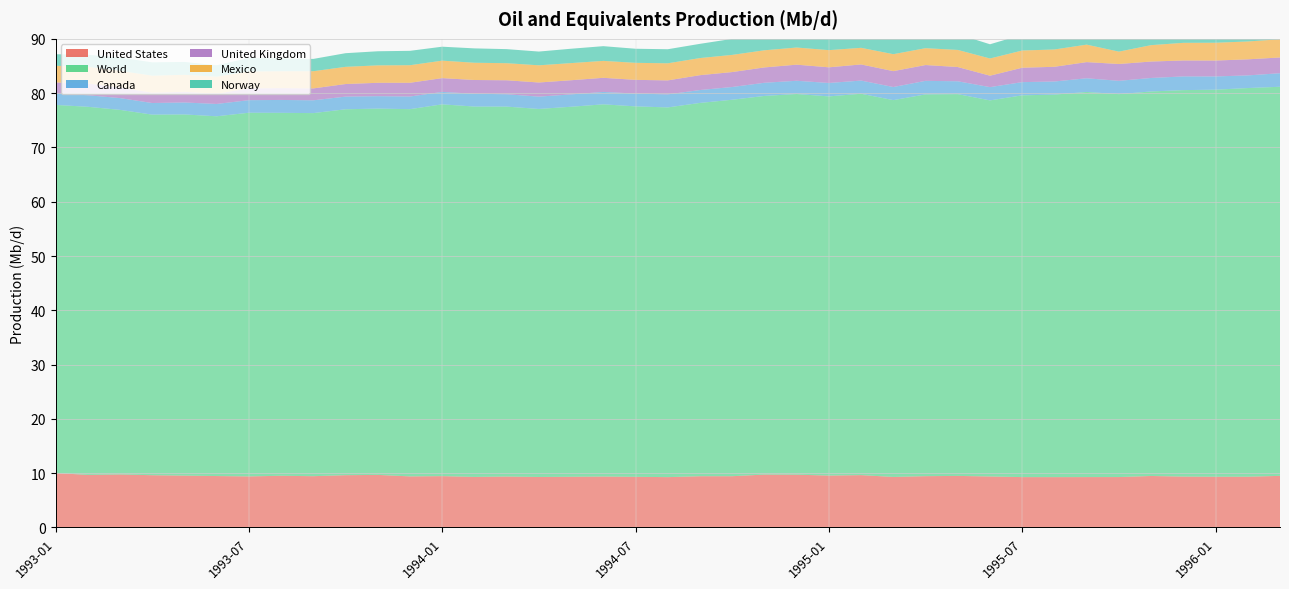

Reading right to left, transcribe all the data shown in this chart.

United States: 1996-03=9.5	1996-02=9.3	1996-01=9.3	1995-12=9.4	1995-11=9.5	1995-10=9.3	1995-09=9.3	1995-08=9.3	1995-07=9.3	1995-06=9.4	1995-05=9.5	1995-04=9.4	1995-03=9.3	1995-02=9.6	1995-01=9.6	1994-12=9.7	1994-11=9.7	1994-10=9.4	1994-09=9.4	1994-08=9.3	1994-07=9.3	1994-06=9.4	1994-05=9.3	1994-04=9.3	1994-03=9.4	1994-02=9.3	1994-01=9.5	1993-12=9.4	1993-11=9.7	1993-10=9.6	1993-09=9.4	1993-08=9.5	1993-07=9.4	1993-06=9.5	1993-05=9.5	1993-04=9.6	1993-03=9.8	1993-02=9.7	1993-01=10.0
World: 1996-03=71.7	1996-02=71.6	1996-01=71.3	1995-12=71.2	1995-11=70.8	1995-10=70.5	1995-09=70.9	1995-08=70.5	1995-07=70.3	1995-06=69.3	1995-05=70.3	1995-04=70.3	1995-03=69.4	1995-02=70.2	1995-01=69.8	1994-12=70.1	1994-11=69.7	1994-10=69.3	1994-09=68.8	1994-08=68.1	1994-07=68.2	1994-06=68.6	1994-05=68.2	1994-04=67.8	1994-03=68.1	1994-02=68.2	1994-01=68.5	1993-12=67.6	1993-11=67.5	1993-10=67.4	1993-09=66.9	1993-08=66.9	1993-07=67.0	1993-06=66.3	1993-05=66.5	1993-04=66.4	1993-03=67.2	1993-02=67.8	1993-01=67.8
Canada: 1996-03=2.5	1996-02=2.3	1996-01=2.4	1995-12=2.5	1995-11=2.5	1995-10=2.5	1995-09=2.5	1995-08=2.4	1995-07=2.4	1995-06=2.4	1995-05=2.4	1995-04=2.5	1995-03=2.4	1995-02=2.4	1995-01=2.5	1994-12=2.4	1994-11=2.4	1994-10=2.3	1994-09=2.4	1994-08=2.4	1994-07=2.4	1994-06=2.3	1994-05=2.3	1994-04=2.3	1994-03=2.3	1994-02=2.4	1994-01=2.3	1993-12=2.3	1993-11=2.3	1993-10=2.3	1993-09=2.4	1993-08=2.4	1993-07=2.3	1993-06=2.3	1993-05=2.2	1993-04=2.1	1993-03=2.2	1993-02=2.1	1993-01=2.1
United Kingdom: 1996-03=2.9	1996-02=3.0	1996-01=2.9	1995-12=2.9	1995-11=3.0	1995-10=3.1	1995-09=3.0	1995-08=2.7	1995-07=2.7	1995-06=2.1	1995-05=2.6	1995-04=2.9	1995-03=2.9	1995-02=3.0	1995-01=2.9	1994-12=3.0	1994-11=2.8	1994-10=2.8	1994-09=2.7	1994-08=2.6	1994-07=2.5	1994-06=2.6	1994-05=2.6	1994-04=2.6	1994-03=2.6	1994-02=2.5	1994-01=2.5	1993-12=2.5	1993-11=2.5	1993-10=2.3	1993-09=2.2	1993-08=2.2	1993-07=2.2	1993-06=1.9	1993-05=2.0	1993-04=1.9	1993-03=1.9	1993-02=2.2	1993-01=2.0
Mexico: 1996-03=3.4	1996-02=3.3	1996-01=3.3	1995-12=3.3	1995-11=3.0	1995-10=2.3	1995-09=3.2	1995-08=3.2	1995-07=3.2	1995-06=3.2	1995-05=3.2	1995-04=3.1	1995-03=3.1	1995-02=3.1	1995-01=3.2	1994-12=3.2	1994-11=3.2	1994-10=3.2	1994-09=3.2	1994-08=3.1	1994-07=3.1	1994-06=3.1	1994-05=3.2	1994-04=3.2	1994-03=3.1	1994-02=3.2	1994-01=3.2	1993-12=3.2	1993-11=3.2	1993-10=3.2	1993-09=3.2	1993-08=3.1	1993-07=3.1	1993-06=3.1	1993-05=3.1	1993-04=3.1	1993-03=3.1	1993-02=3.1	1993-01=3.1
Norway: 1996-03=3.1	1996-02=3.3	1996-01=3.2	1995-12=3.2	1995-11=3.2	1995-10=3.2	1995-09=2.9	1995-08=2.7	1995-07=2.9	1995-06=2.6	1995-05=2.9	1995-04=2.9	1995-03=2.8	1995-02=2.8	1995-01=2.8	1994-12=3.0	1994-11=3.0	1994-10=2.9	1994-09=2.6	1994-08=2.6	1994-07=2.6	1994-06=2.7	1994-05=2.6	1994-04=2.5	1994-03=2.6	1994-02=2.6	1994-01=2.6	1993-12=2.6	1993-11=2.6	1993-10=2.5	1993-09=2.3	1993-08=2.4	1993-07=2.5	1993-06=2.1	1993-05=2.4	1993-04=2.5	1993-03=2.4	1993-02=2.2	1993-01=2.1